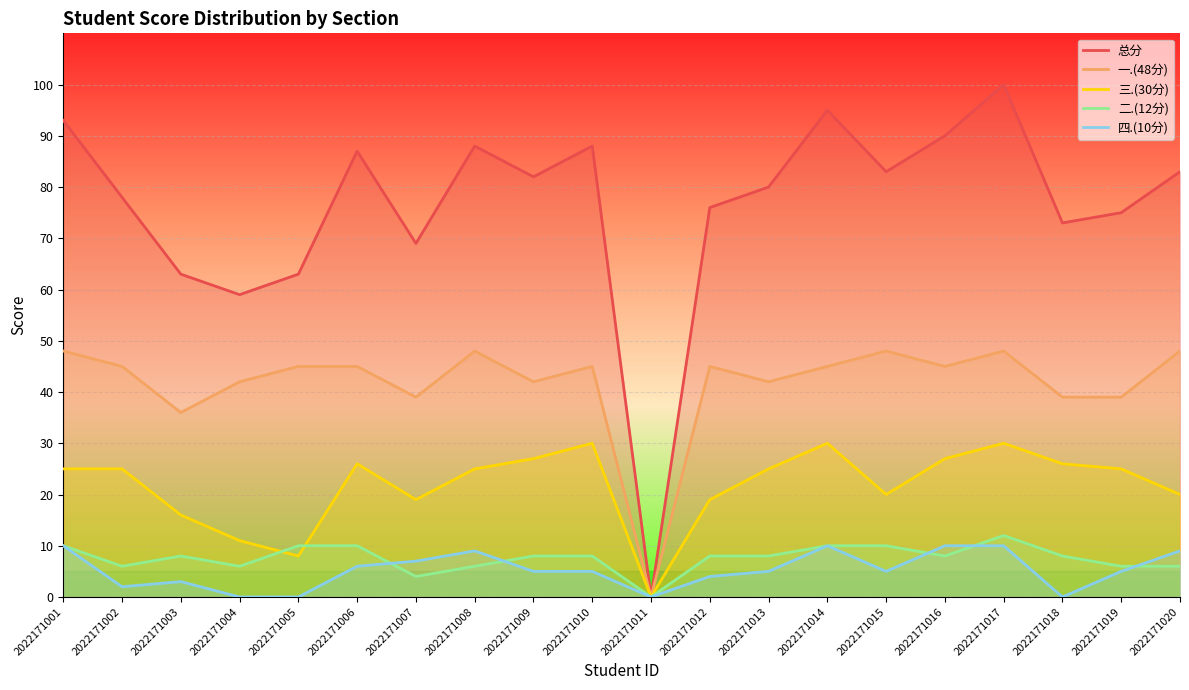

Reading left to right, extract all data points from this chart.

总分: 2022171001=93	2022171002=78	2022171003=63	2022171004=59	2022171005=63	2022171006=87	2022171007=69	2022171008=88	2022171009=82	2022171010=88	2022171011=0	2022171012=76	2022171013=80	2022171014=95	2022171015=83	2022171016=90	2022171017=100	2022171018=73	2022171019=75	2022171020=83
一.(48分): 2022171001=48	2022171002=45	2022171003=36	2022171004=42	2022171005=45	2022171006=45	2022171007=39	2022171008=48	2022171009=42	2022171010=45	2022171011=0	2022171012=45	2022171013=42	2022171014=45	2022171015=48	2022171016=45	2022171017=48	2022171018=39	2022171019=39	2022171020=48
三.(30分): 2022171001=25	2022171002=25	2022171003=16	2022171004=11	2022171005=8	2022171006=26	2022171007=19	2022171008=25	2022171009=27	2022171010=30	2022171011=0	2022171012=19	2022171013=25	2022171014=30	2022171015=20	2022171016=27	2022171017=30	2022171018=26	2022171019=25	2022171020=20
二.(12分): 2022171001=10	2022171002=6	2022171003=8	2022171004=6	2022171005=10	2022171006=10	2022171007=4	2022171008=6	2022171009=8	2022171010=8	2022171011=0	2022171012=8	2022171013=8	2022171014=10	2022171015=10	2022171016=8	2022171017=12	2022171018=8	2022171019=6	2022171020=6
四.(10分): 2022171001=10	2022171002=2	2022171003=3	2022171004=0	2022171005=0	2022171006=6	2022171007=7	2022171008=9	2022171009=5	2022171010=5	2022171011=0	2022171012=4	2022171013=5	2022171014=10	2022171015=5	2022171016=10	2022171017=10	2022171018=0	2022171019=5	2022171020=9